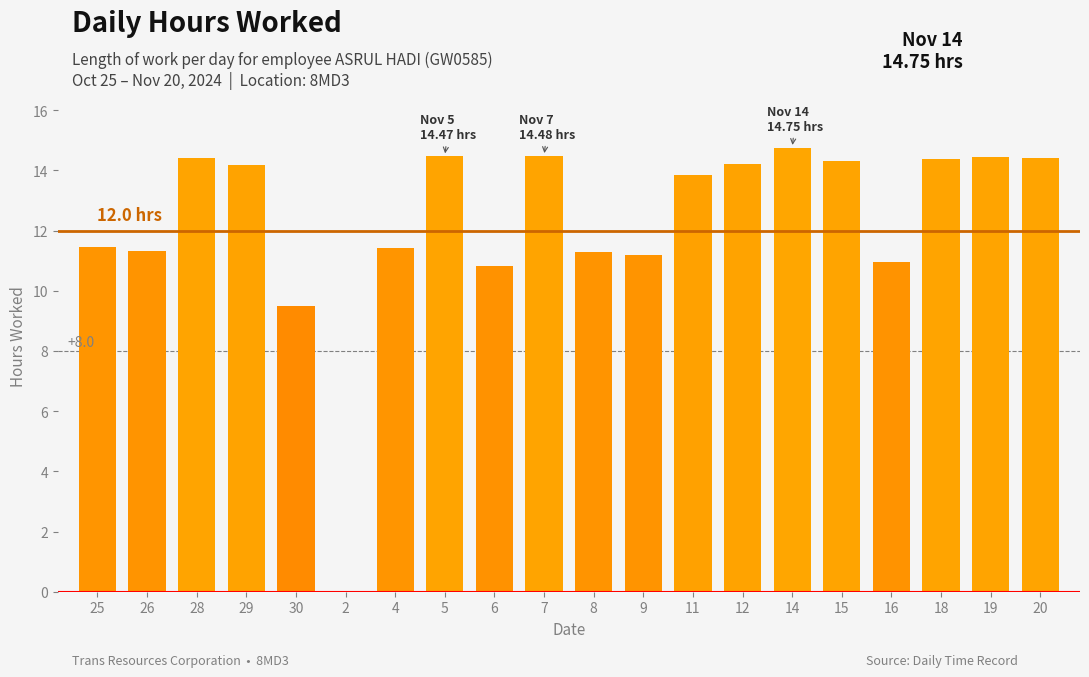

What is the greatest value displayed?

14.8